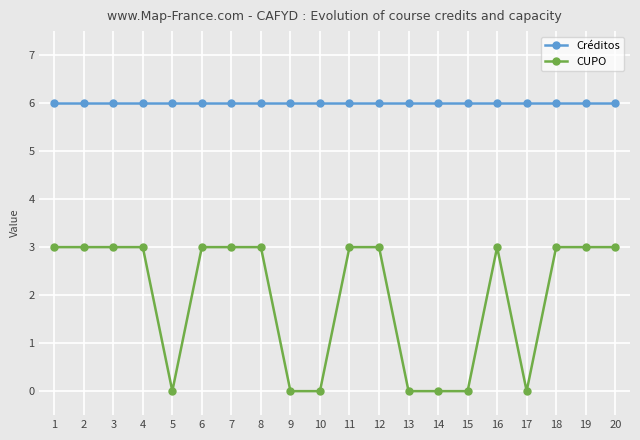

What are all the series names shown in the legend?

Créditos, CUPO